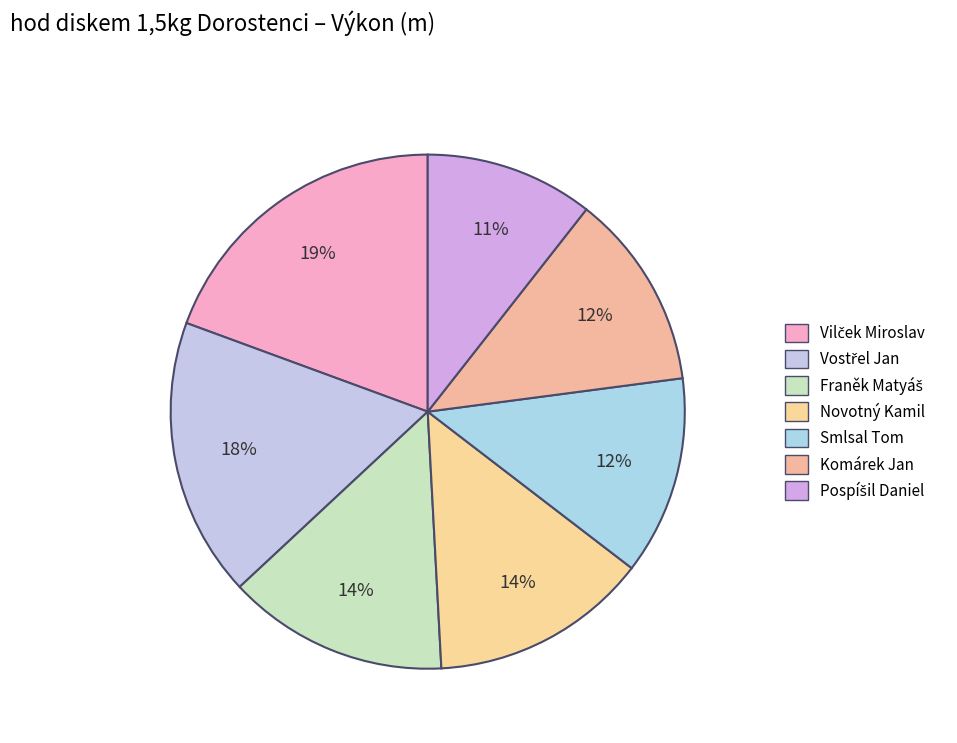

To the nearest percent, what is the difference between the Vilček Miroslav and Pospíšil Daniel slice percentages?

9%